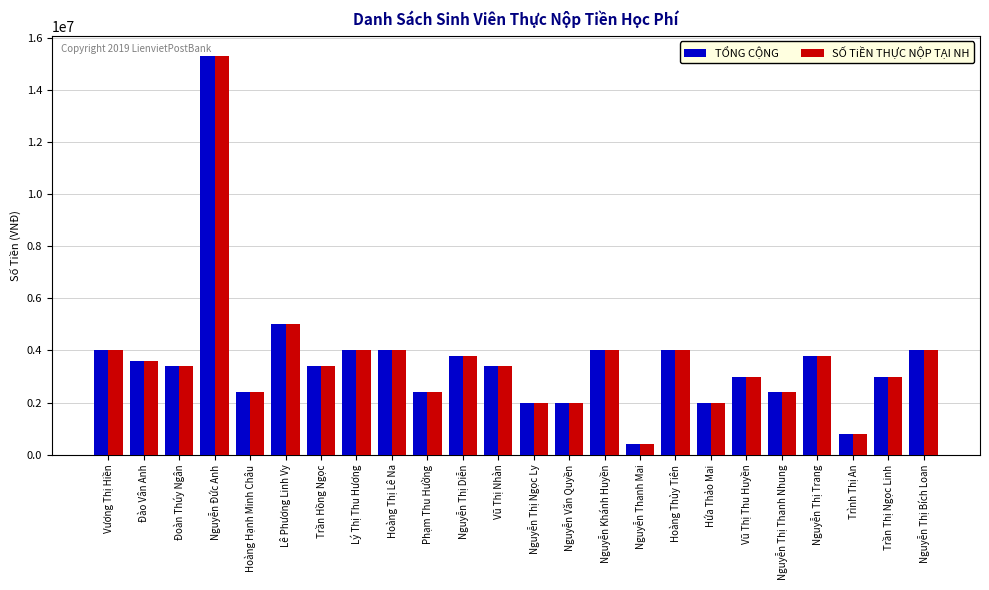

True or false: SỐ TiỀN THỰC NỘP TẠI NH has a value of 2400000 at Nguyễn Thị Thanh Nhung.

True